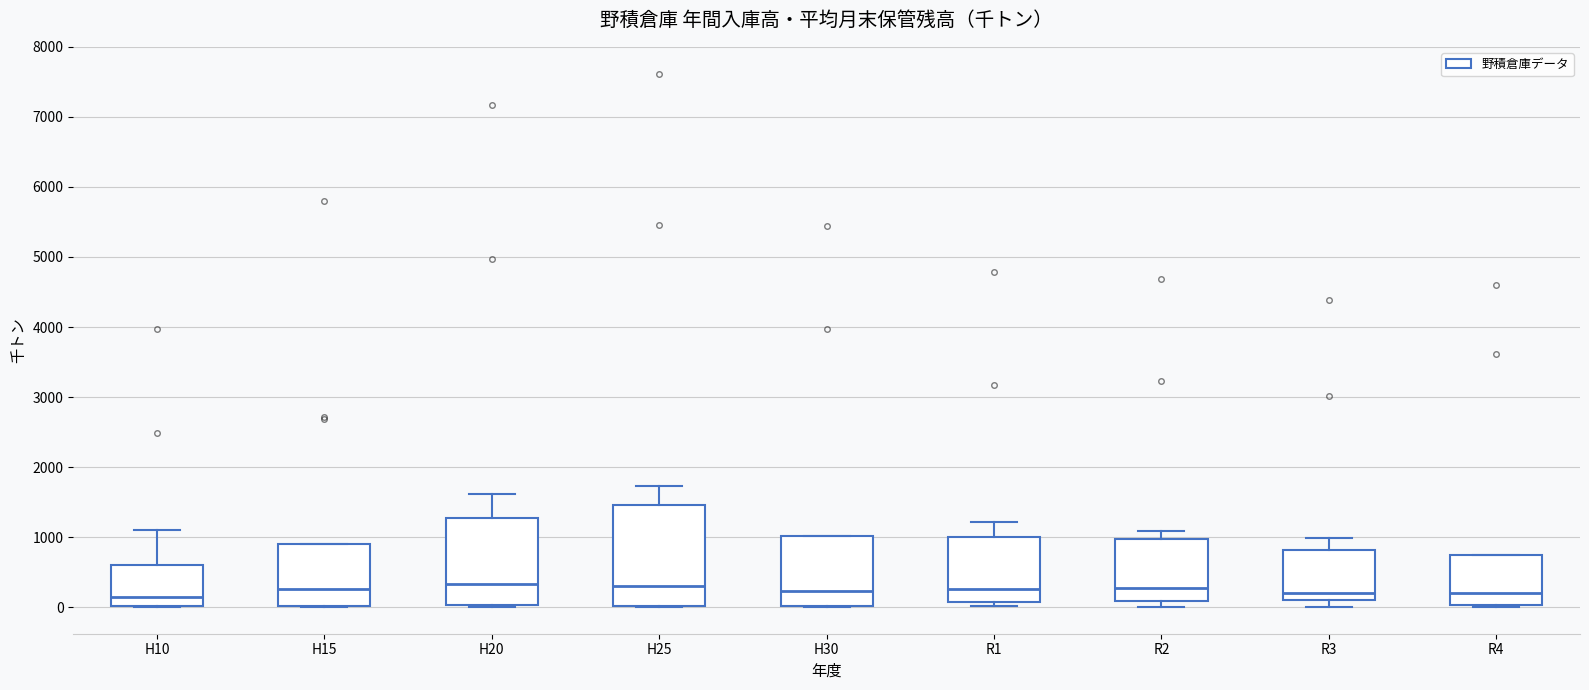

Where is the upper edge of the box for H20 on the y-axis? The values are not printed on the chart, so give them approximately, as read against the axis.

1300